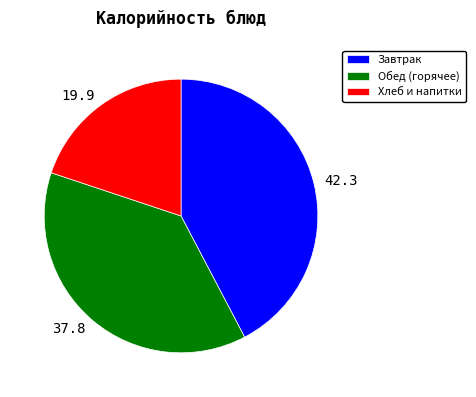

Is there a majority slice in this chart?

No